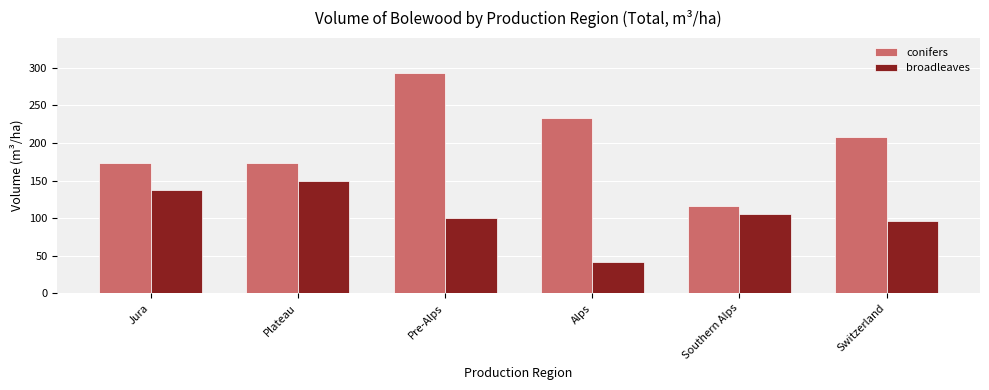

Is it true that broadleaves equals 138.1 at Jura?

True